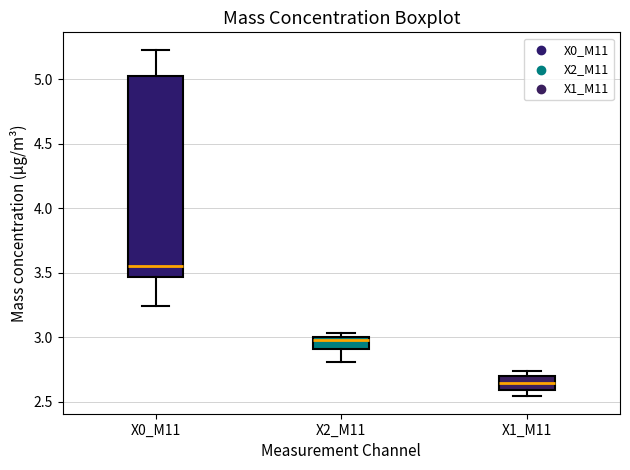

Comparing the boxes themselves (not the whiskers), which one is the tallest?

X0_M11